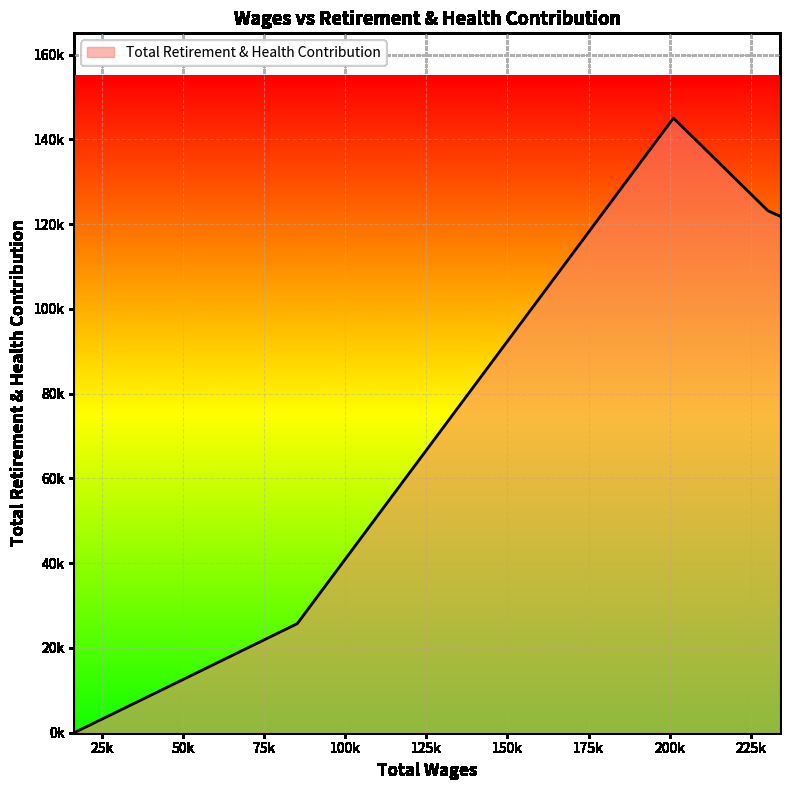

Reading left to right, list all the values displayed in this chart.

233971.0=121862	230214.0=123170	201148.0=145009	85234.0=25736	16491.0=0